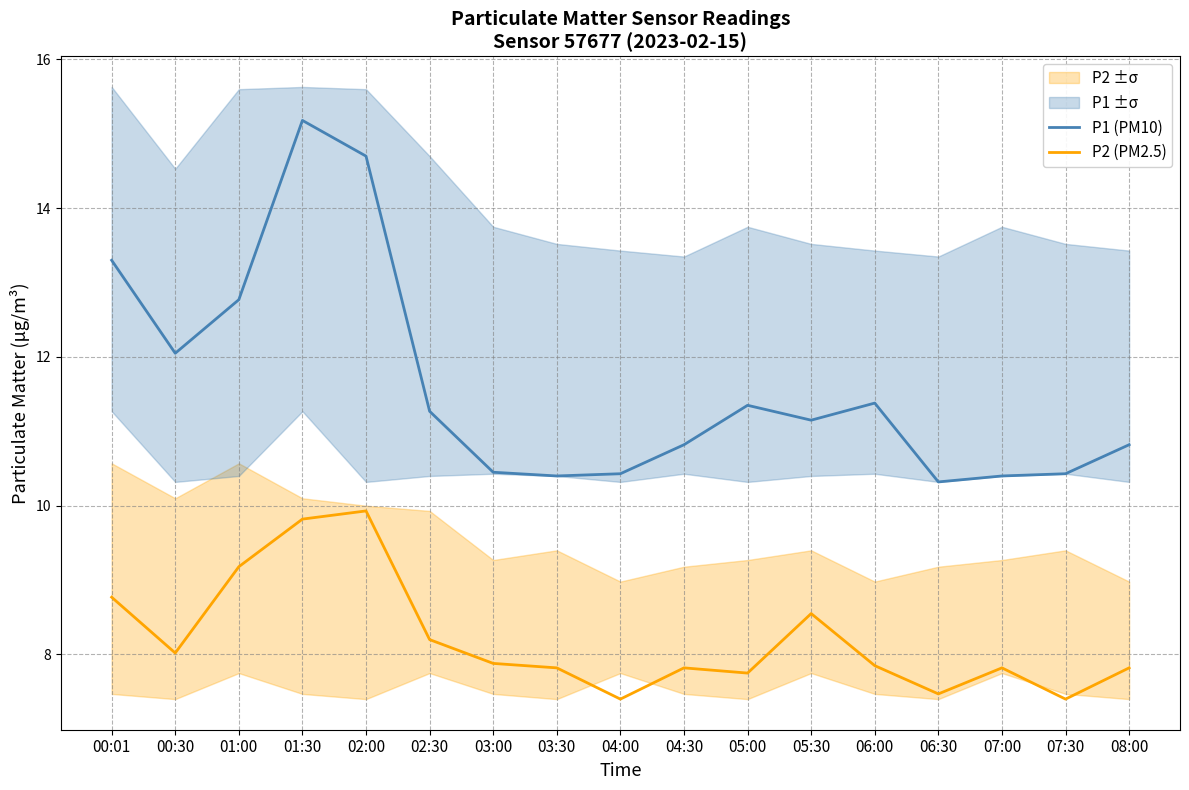

The P2 (PM2.5) series shows 13.3 at 02:30. True or false?

False